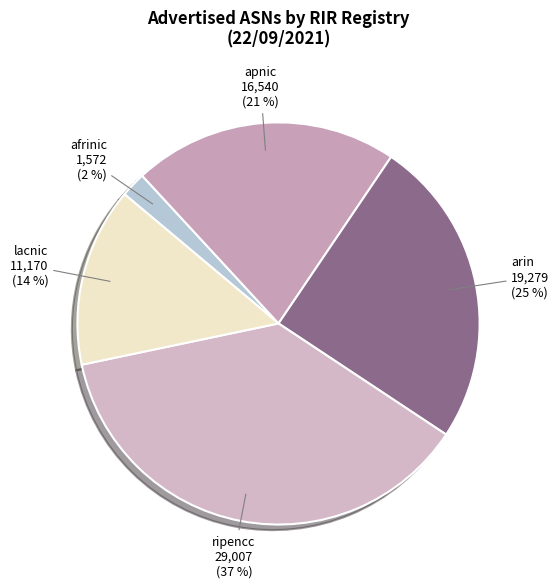

Combined, do ripencc and arin account for over 50%?

Yes